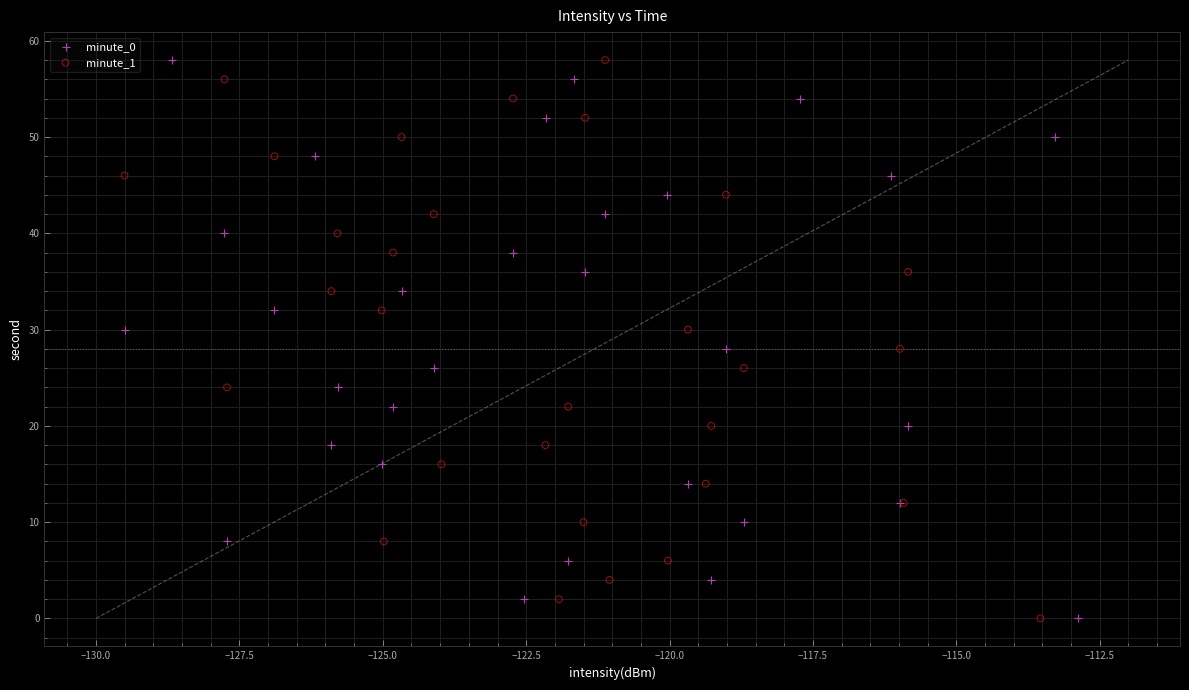

What are all the series names shown in the legend?

minute_0, minute_1